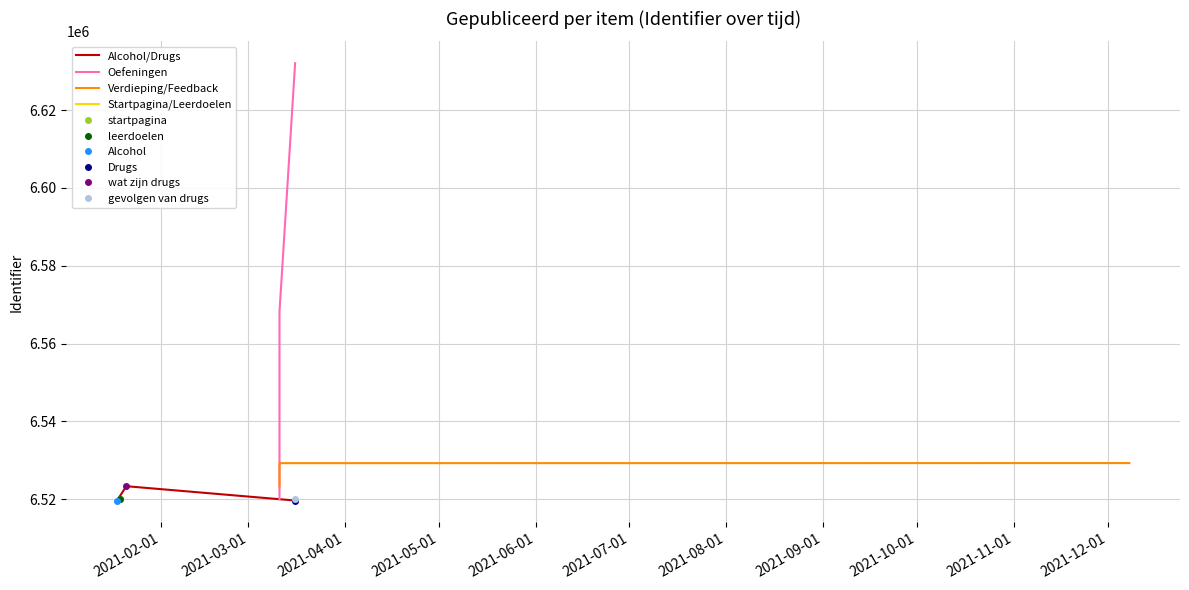

Rank the categories by value from highest to lowest.

2021-03-16, 2021-03-11, 2021-12-08, 2021-03-11, 2021-01-21, 2021-03-11, 2021-03-11, 2021-03-16, 2021-01-19, 2021-01-19, 2021-03-16, 2021-01-18